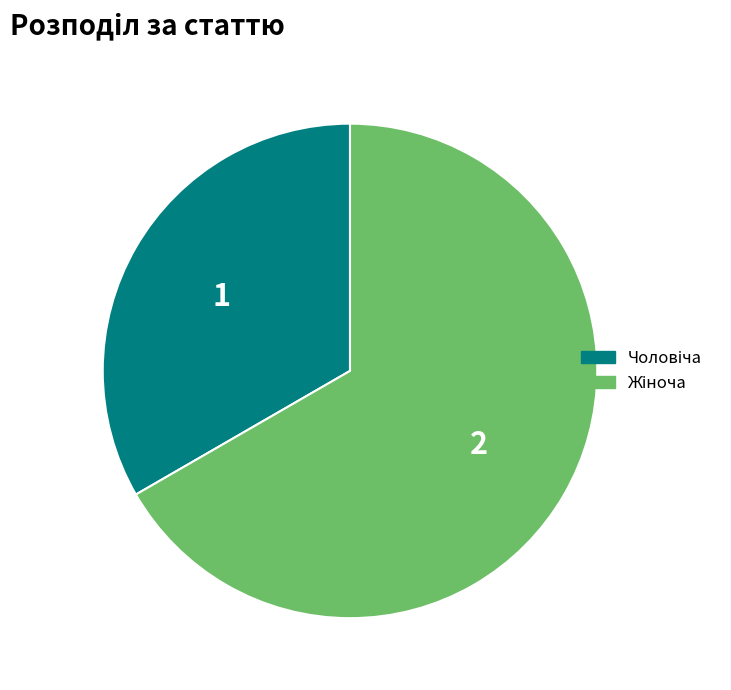

Does any single category account for the majority?

Yes